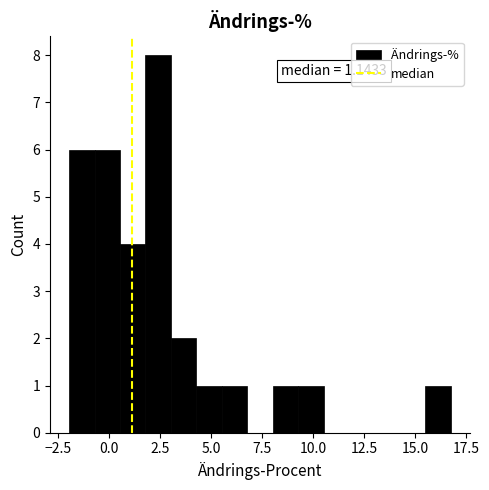

Around what value on the x-axis is the tallest bar? Give the approximate position of its centre, as read against the axis.

2.5